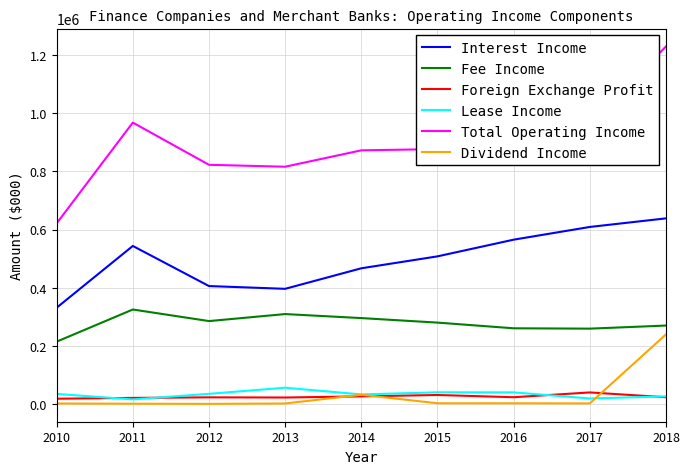

What is the maximum value for Foreign Exchange Profit?

39612